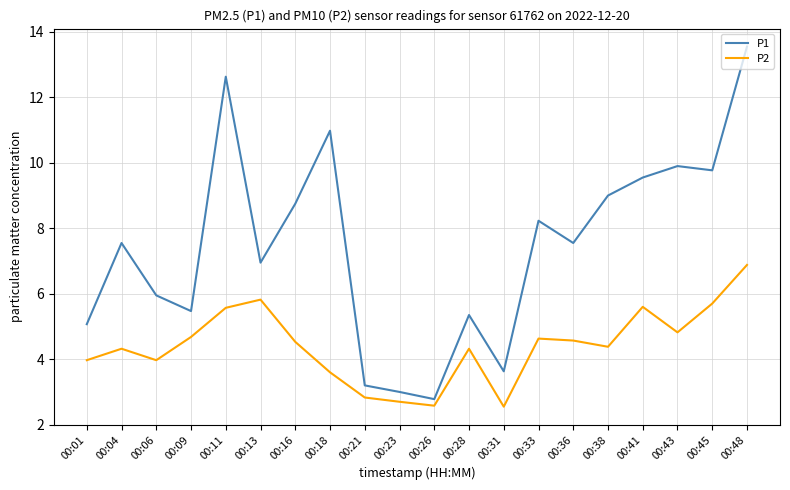

Rank the series at 00:04 from lowest to highest value.

P2, P1